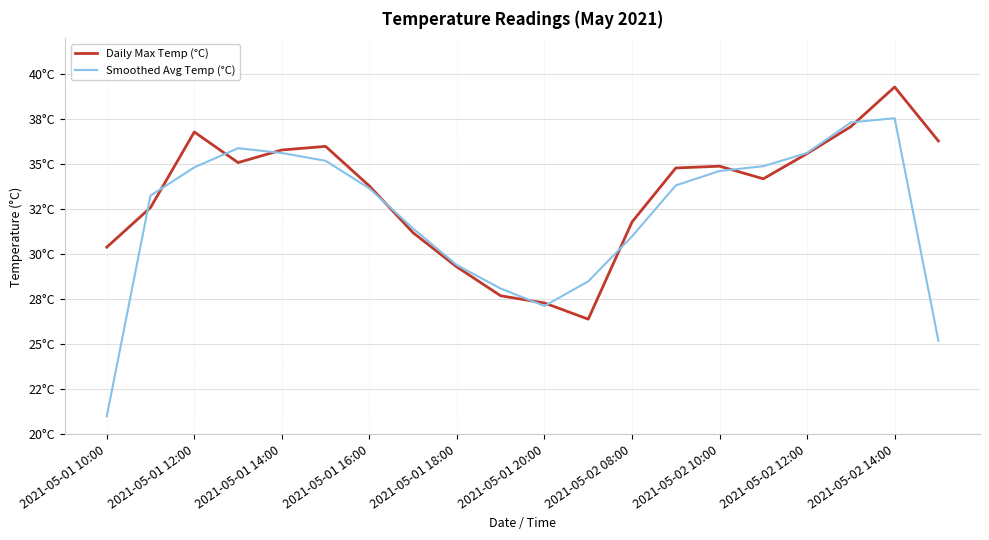

Which series ends up on top after the final intersection of Daily Max Temp (°C) and Smoothed Avg Temp (°C)?

Daily Max Temp (°C)